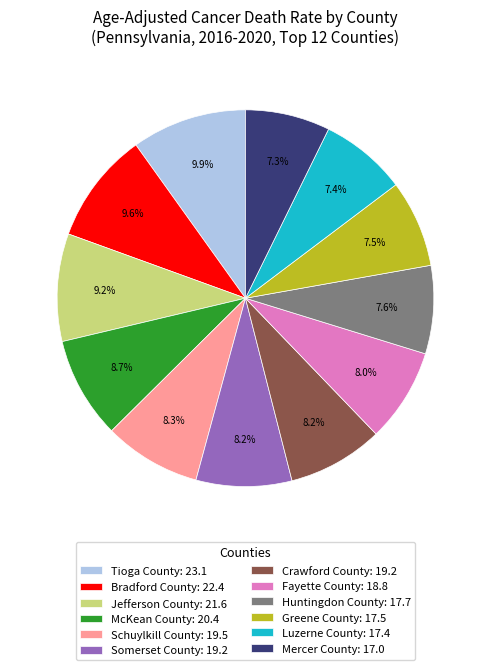

How many slices are in this pie chart?

12